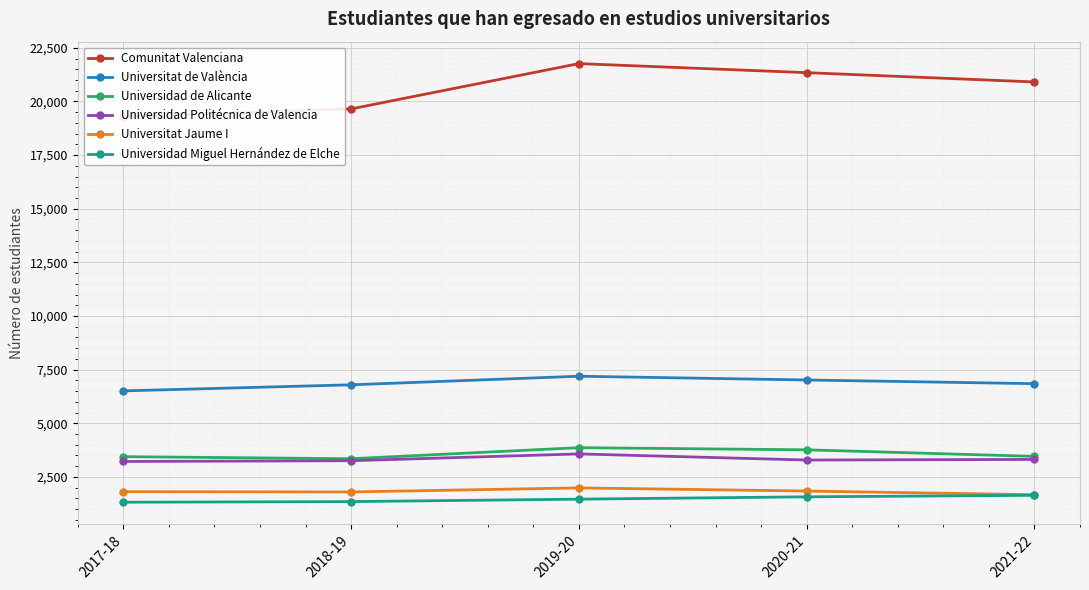

Which series has the widest spread of values?

Comunitat Valenciana